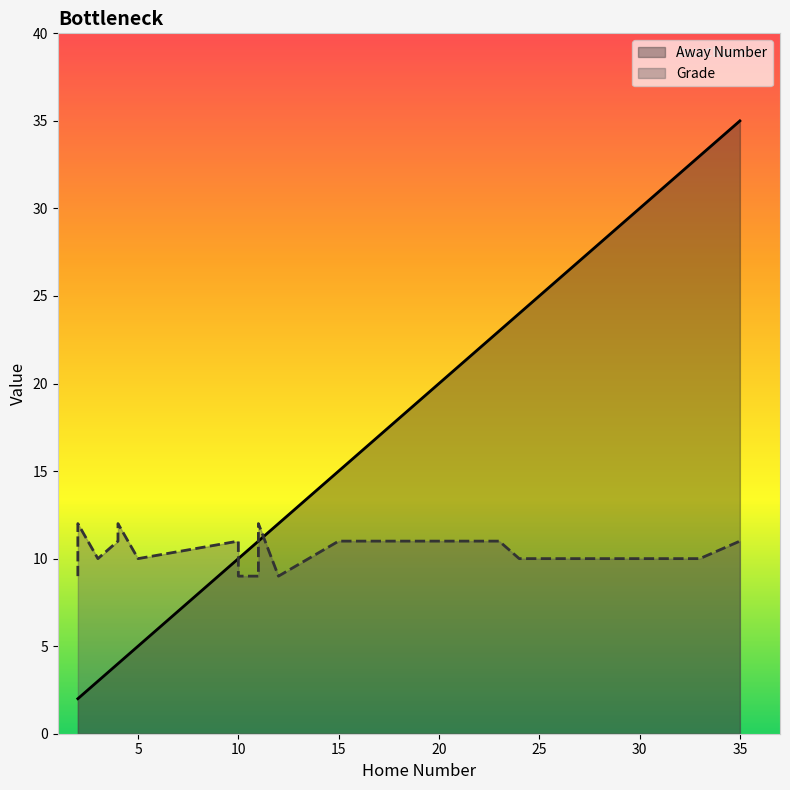

Is the value of Grade at 11 greater than the value of Away Number at 11?

No